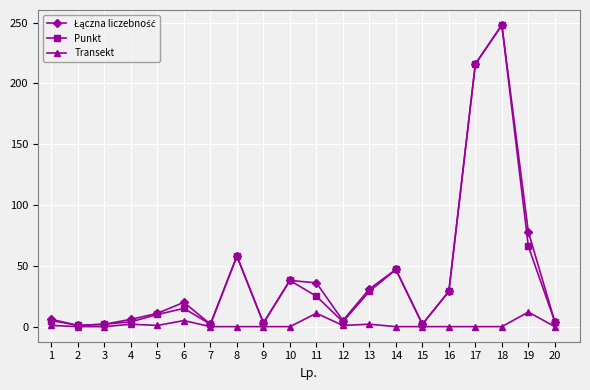

What is the greatest value displayed?

248